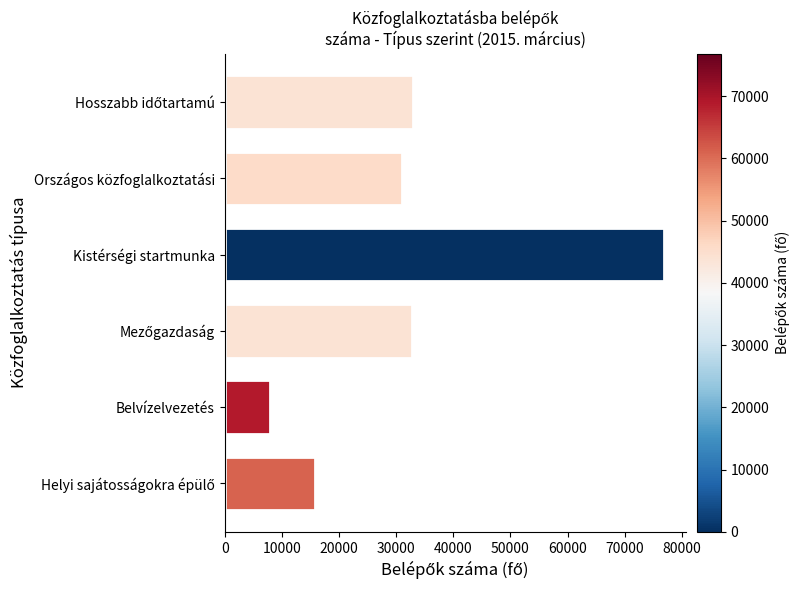

How many data points are less than 32783?

3